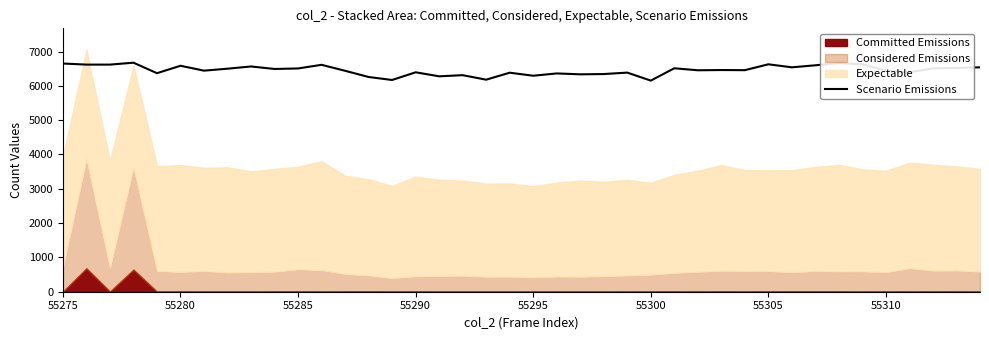

Is it true that Scenario Emissions equals 9316 at 55300?

False